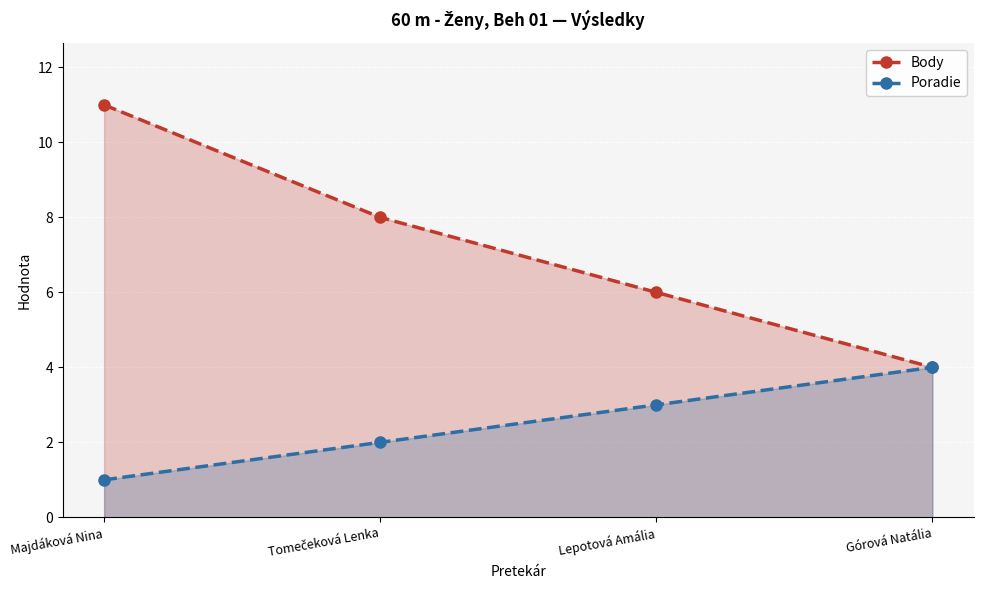

Which series has the largest total across all categories?

Body